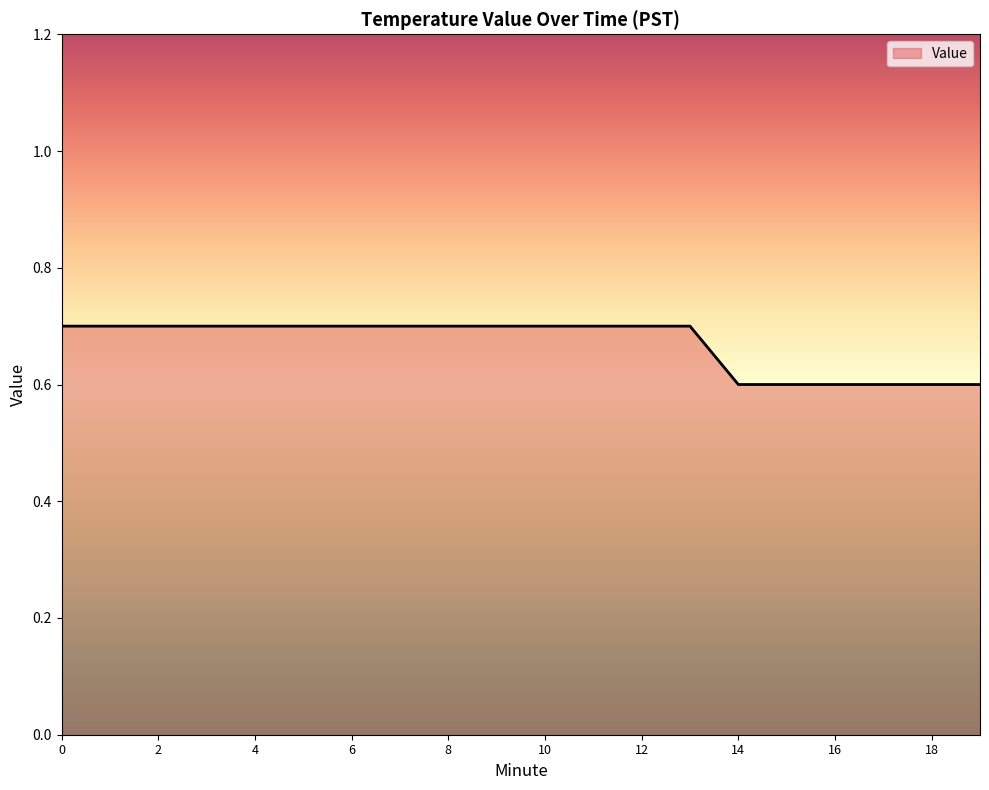

What is the maximum value shown in the chart?

0.7